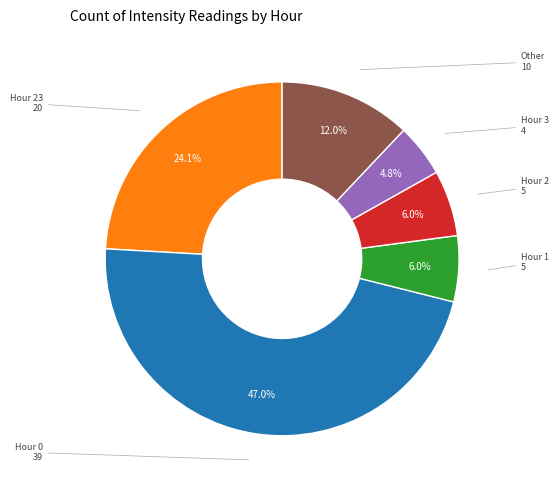

Count the number of slices in the pie.

6